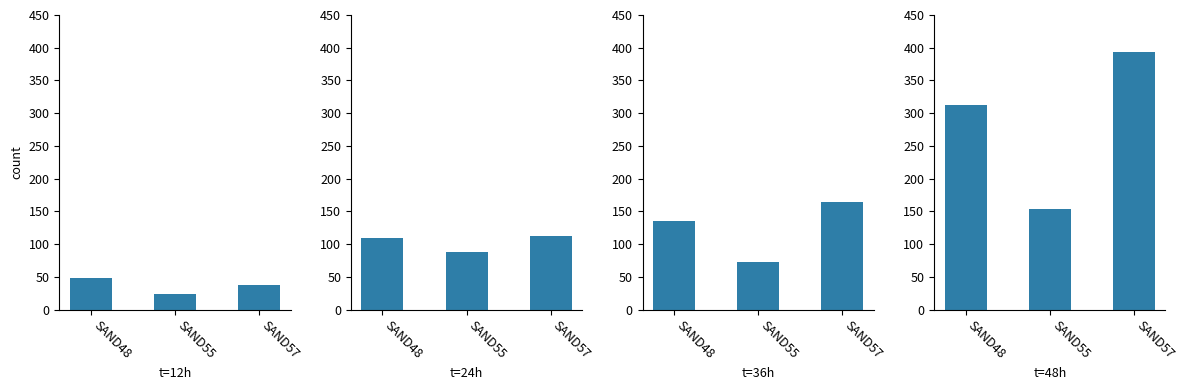

What is the difference between the maximum and second lowest values in the t=24h series?

2